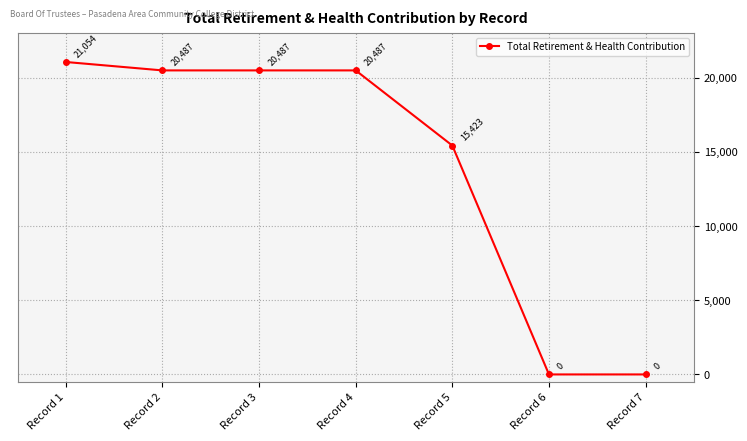

What is the greatest value displayed?

21054